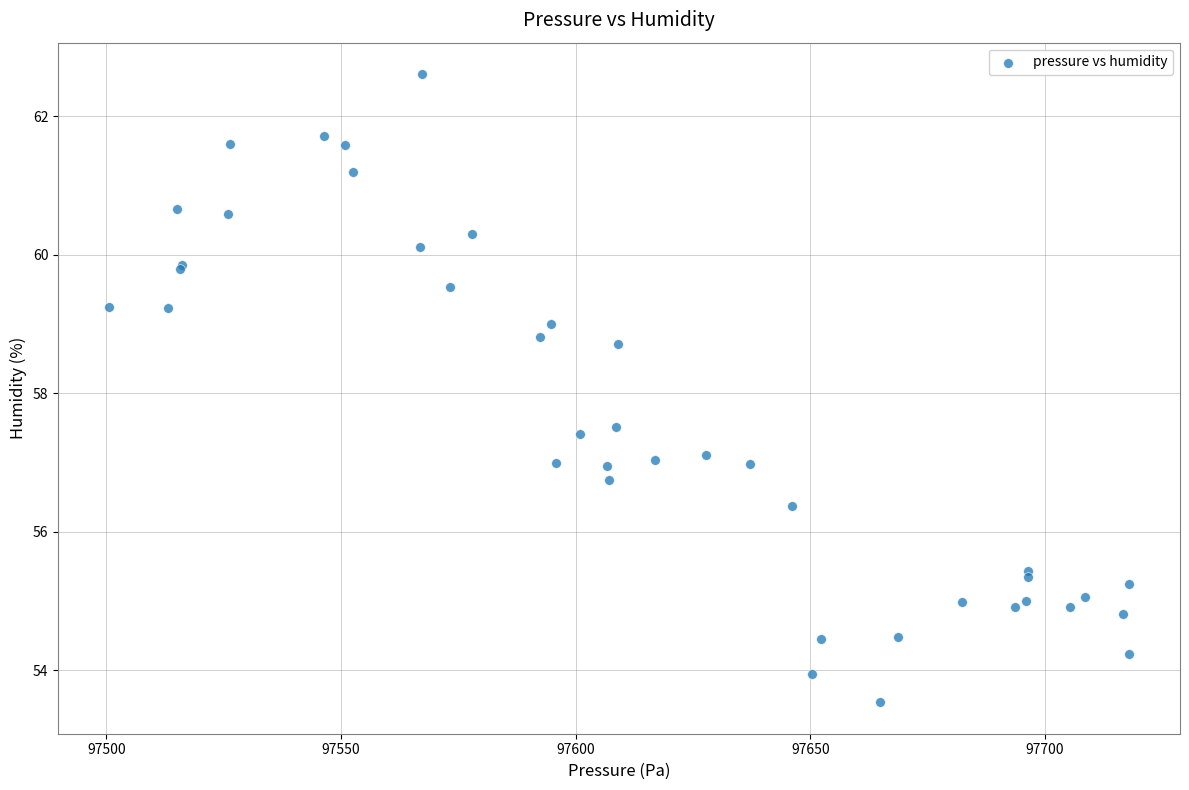

What Y value in the scatter plot is closest to 58?

57.5